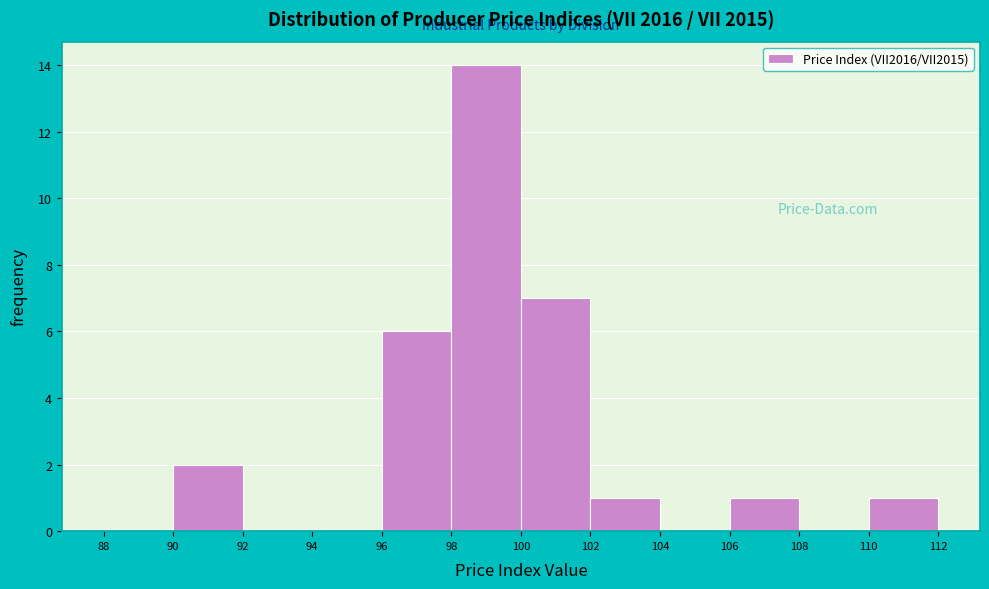

Over which range of the x-axis is the bar tallest?

98 to 100